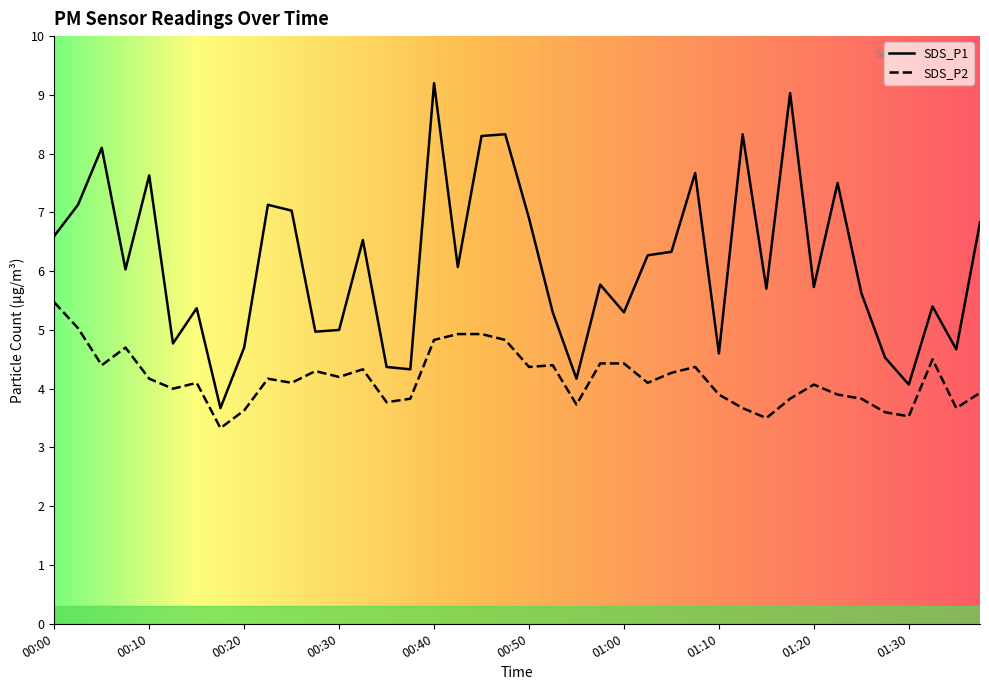

What is the approximate value of SDS_P1 at 01:32?

5.4